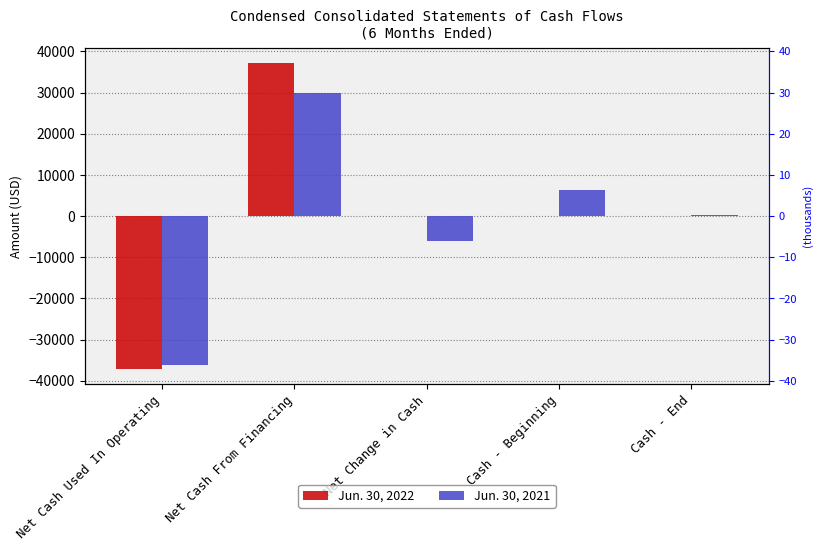

Reading left to right, extract all data points from this chart.

Jun. 30, 2022: -37122	37062	-60	93	33
Jun. 30, 2021: -36053	29933	-6120	6273	153